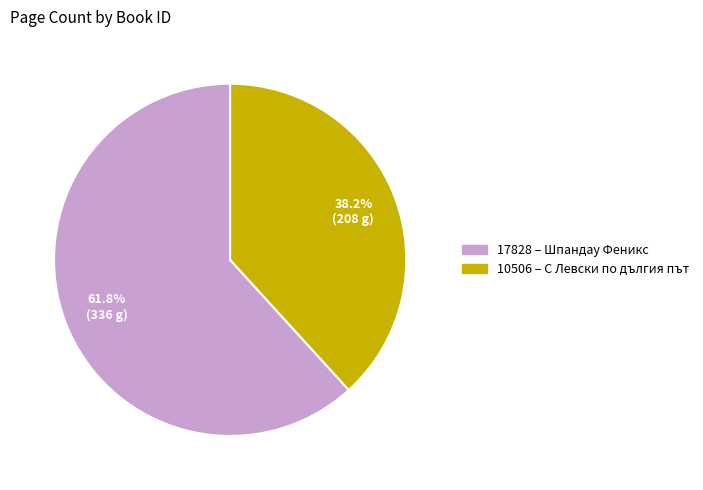

The 10506 slice represents 38% of the pie. True or false?

True